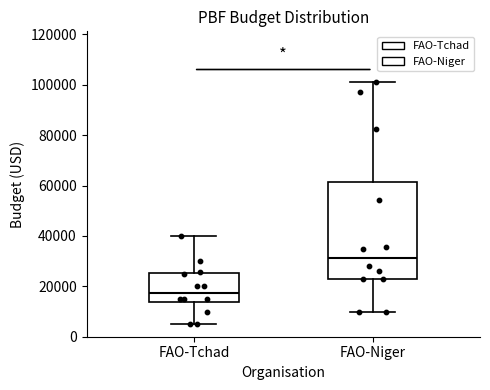

Which box's median line is the lowest?

FAO-Tchad